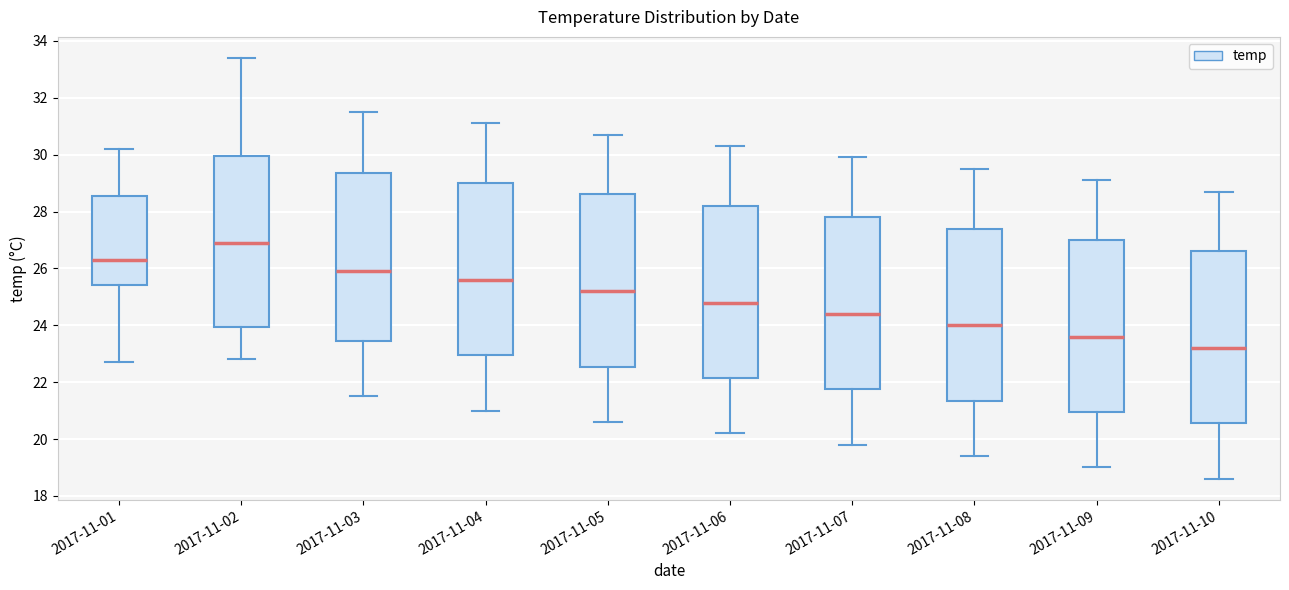

Where does the lower whisker of the box for 2017-11-05 end on the y-axis? The values are not printed on the chart, so give them approximately, as read against the axis.

20.6